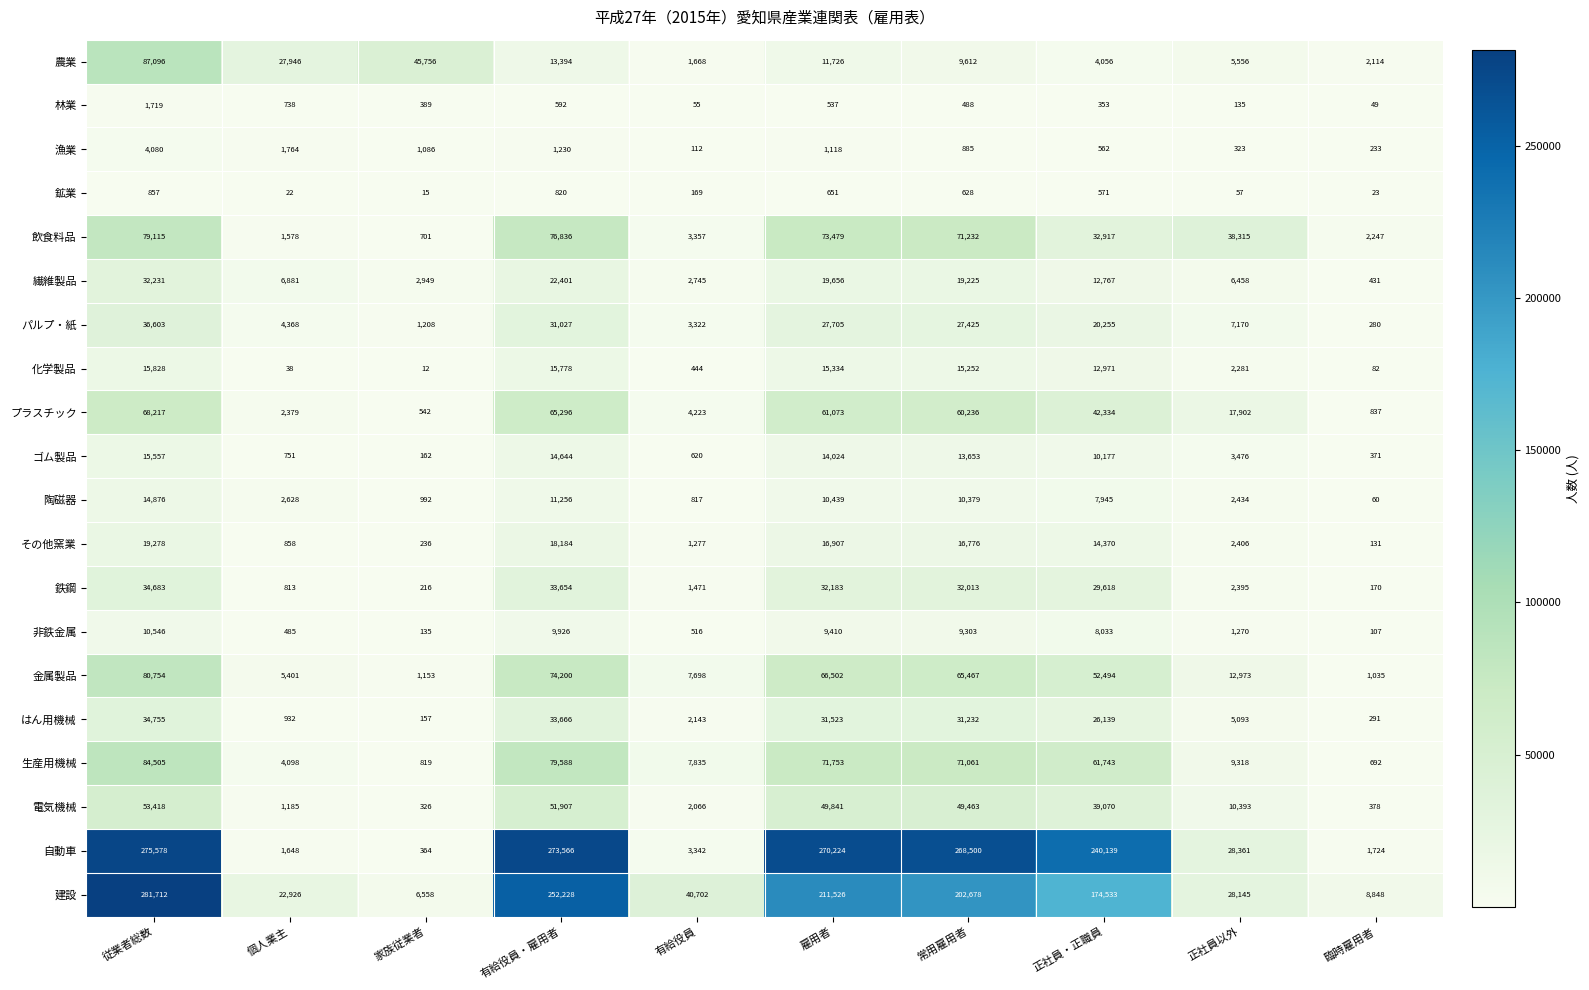

At which label does 非鉄金属 reach its peak?

従業者総数